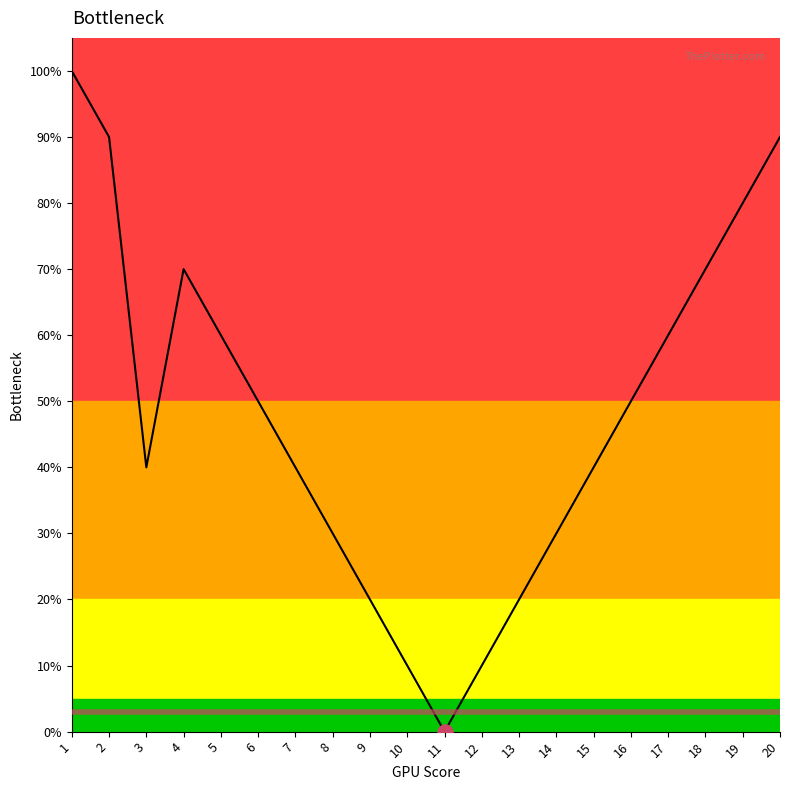

Between 4 and 11, which is larger?

4